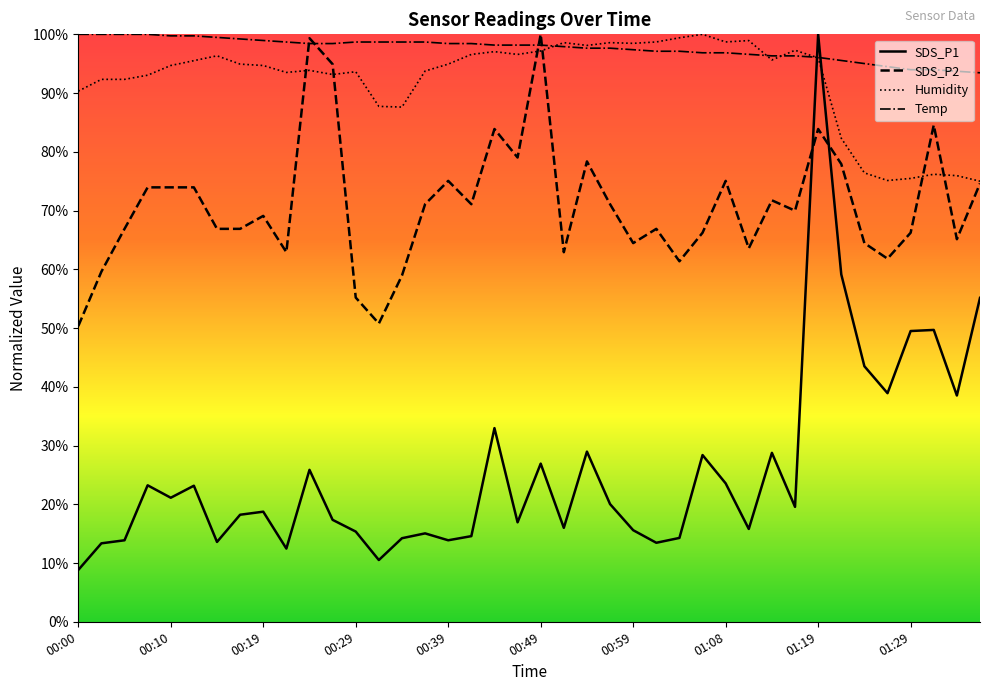

What is the label of the 2nd point from the right?

01:35